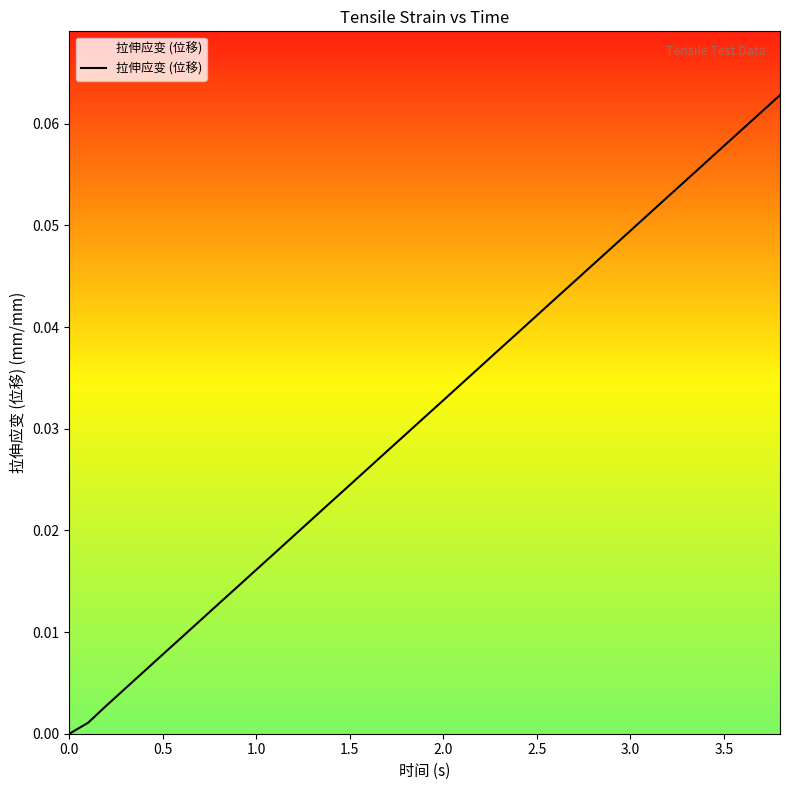

Is this an area chart (filled region under the line)?

Yes